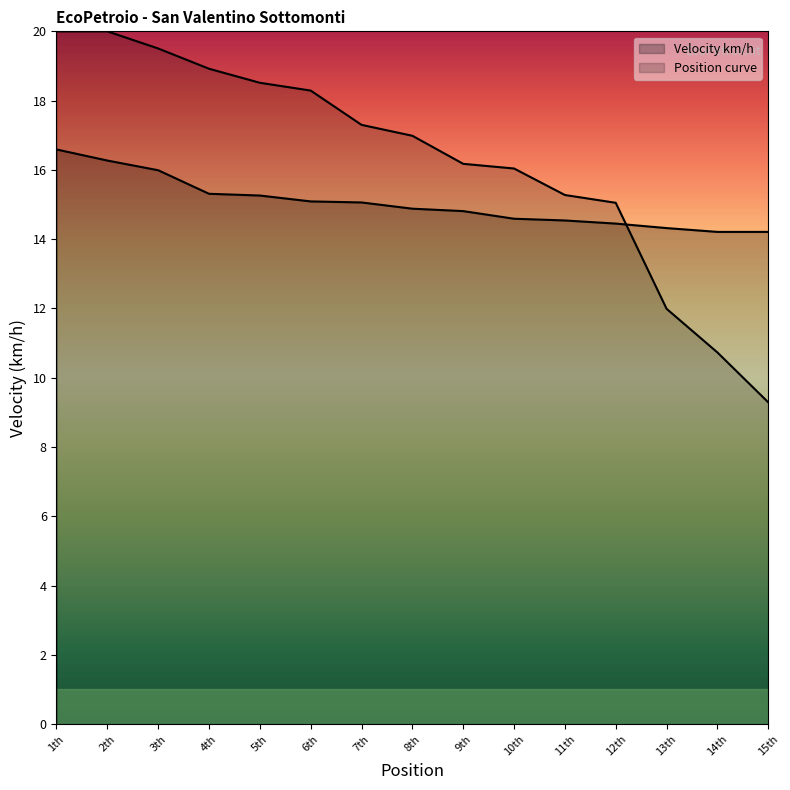

What is the value of the 10th point from the left?

14.6